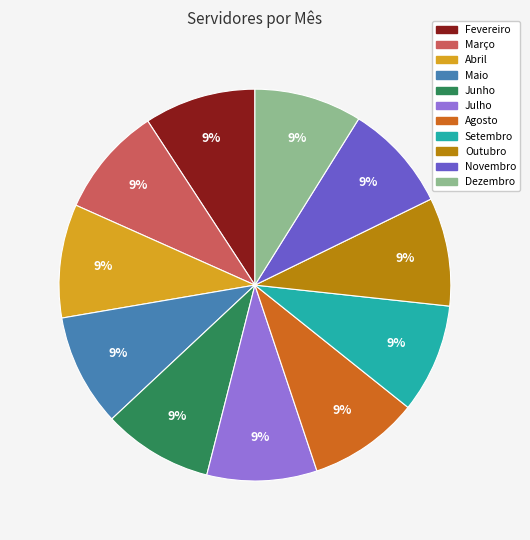

The Fevereiro slice represents 9% of the pie. True or false?

True